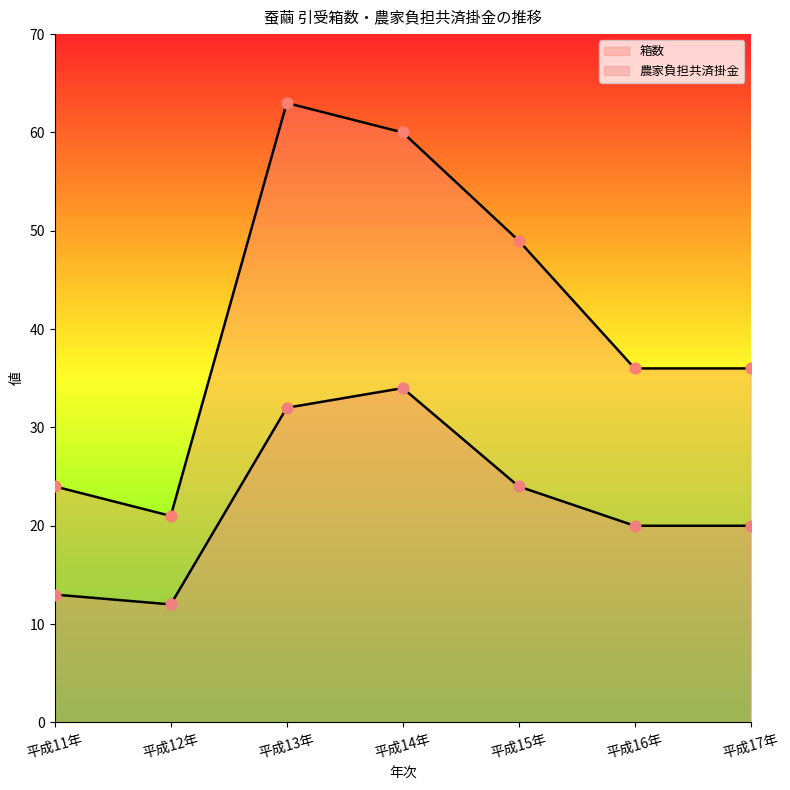

What is the total value across all series at 平成15年?

73